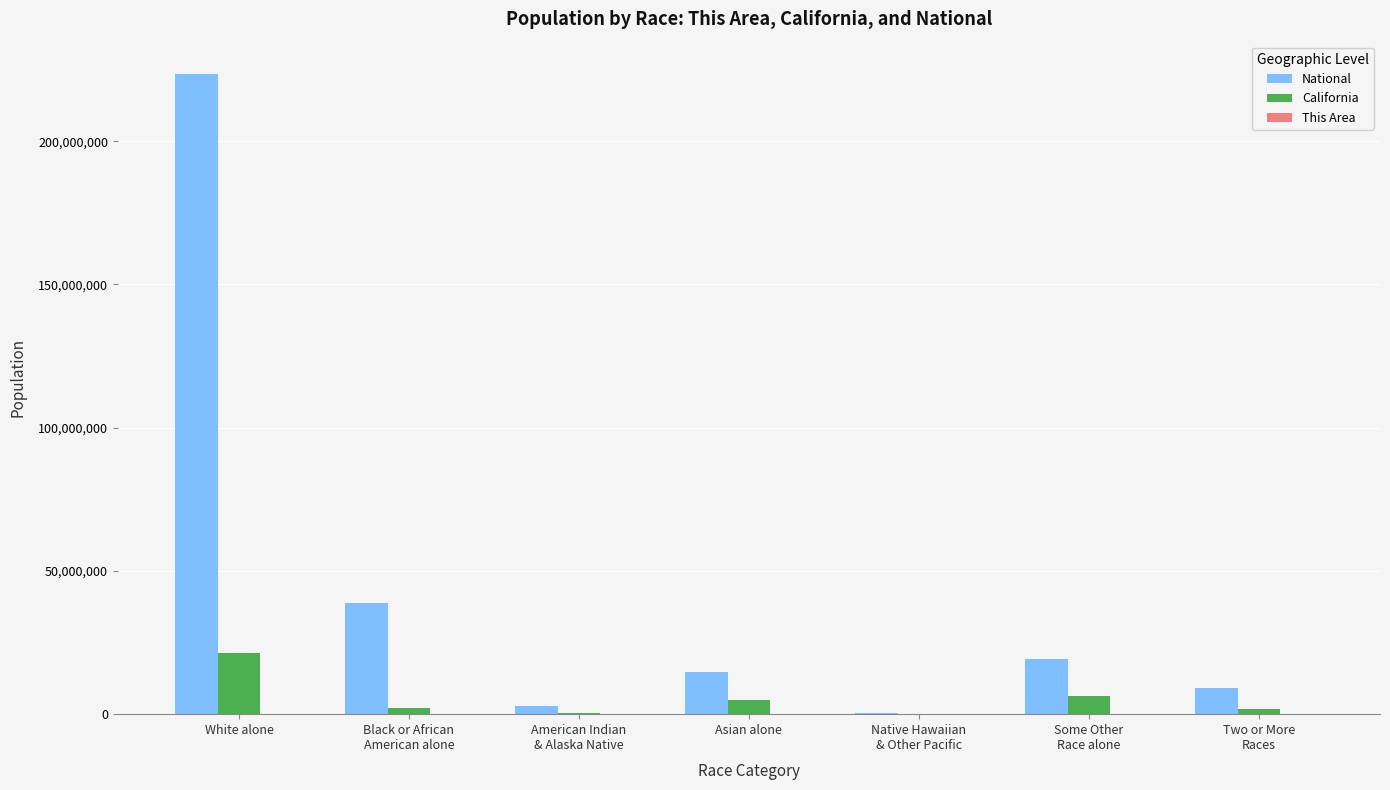

What is the total value across all series at Asian alone?

19535827